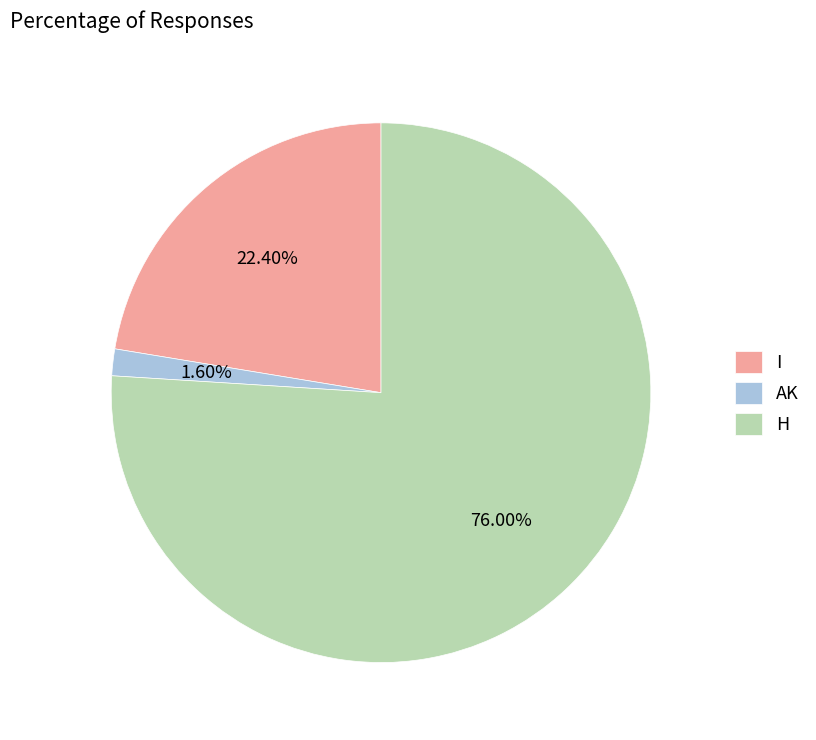

Is the sum of H and AK greater than half?

Yes